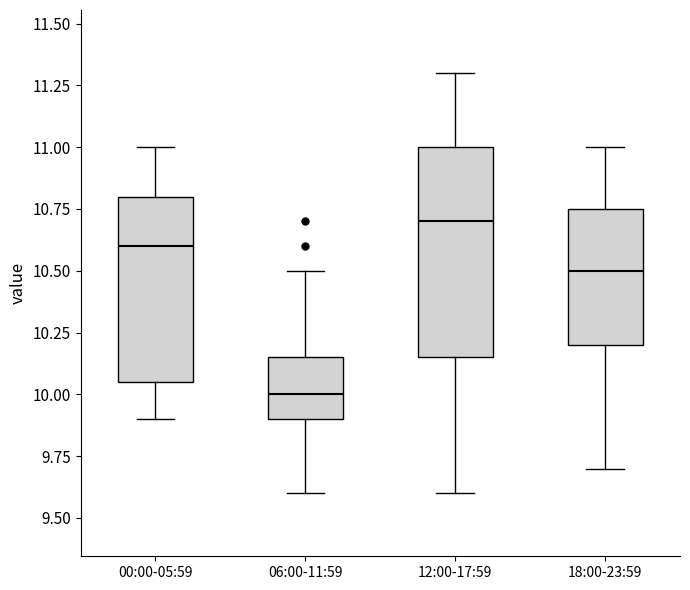

Reading left to right, transcribe this box plot: for each box, give where its median line is, the range the box spans, and where its two whiskers end, as read against the y-axis. The values are not printed on the chart, so give them approximately, as read against the axis.

00:00-05:59: median 10.60, box 10.05 to 10.80, whiskers 9.90 to 11.00
06:00-11:59: median 10.00, box 9.90 to 10.15, whiskers 9.60 to 10.50
12:00-17:59: median 10.70, box 10.15 to 11.00, whiskers 9.60 to 11.30
18:00-23:59: median 10.50, box 10.20 to 10.75, whiskers 9.70 to 11.00